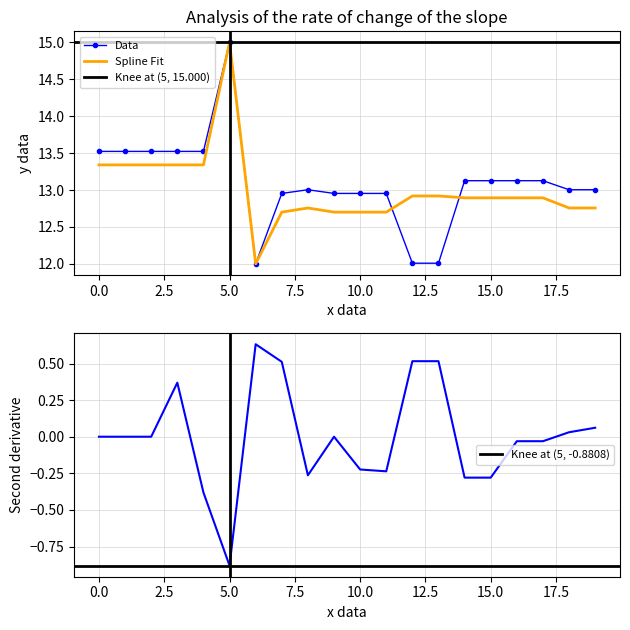

The Data series shows 13.5 at 0.0. True or false?

True